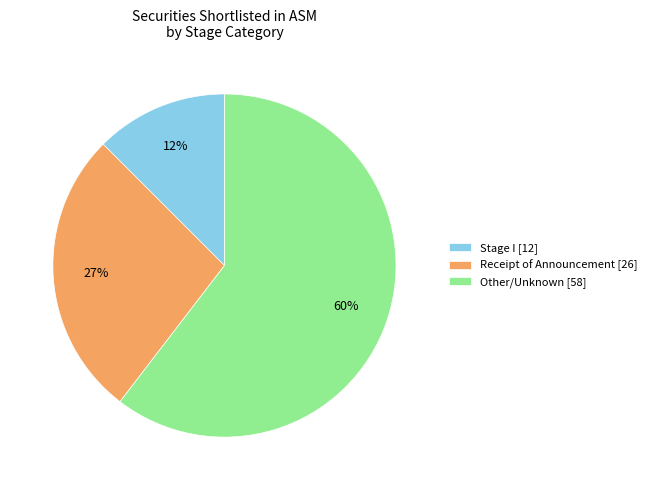

Do Other/Unknown [58] and Receipt of Announcement [26] together represent more than half of the pie?

Yes